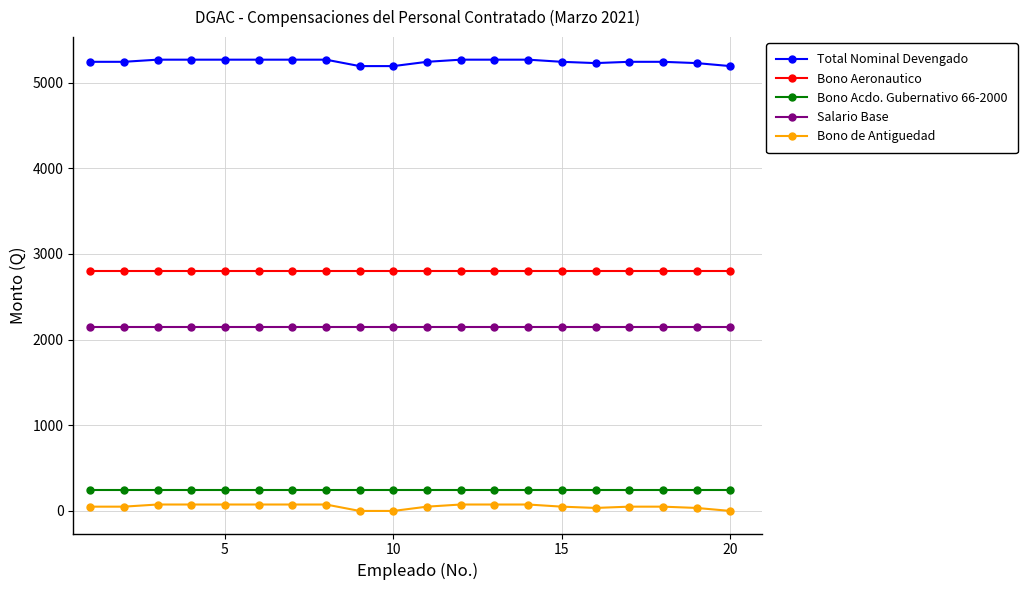

True or false: Bono de Antiguedad and Total Nominal Devengado cross at least once.

False